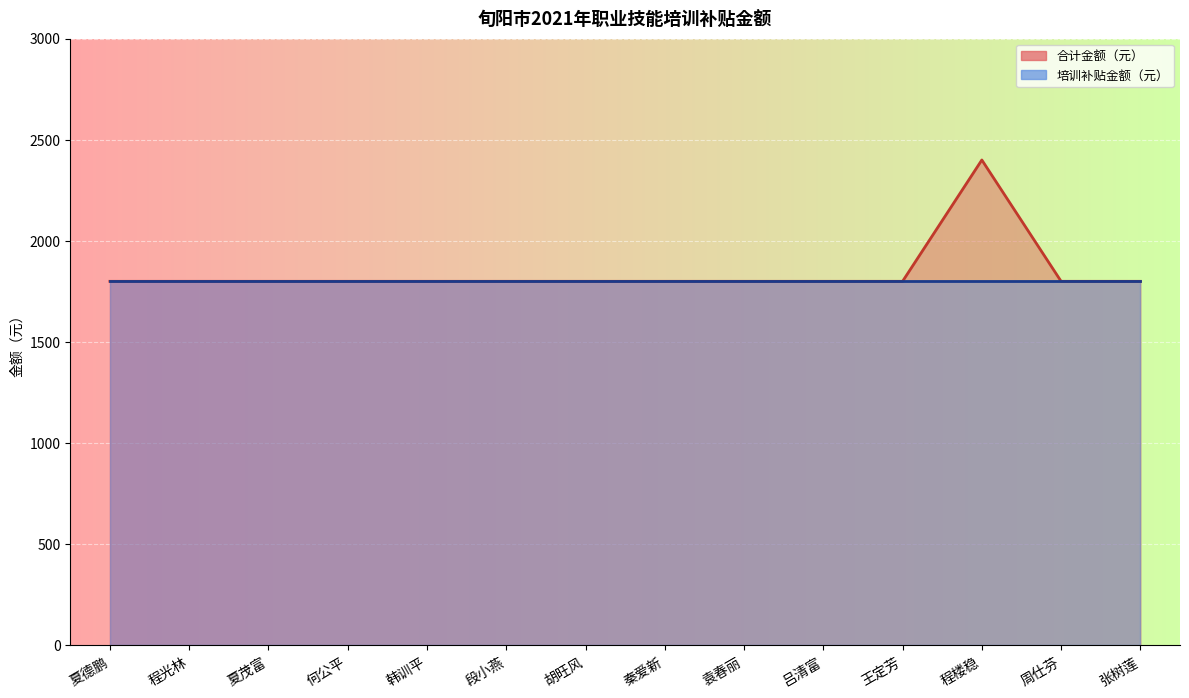

How many points are higher than both their immediate neighbors (excluding endpoints)?

1